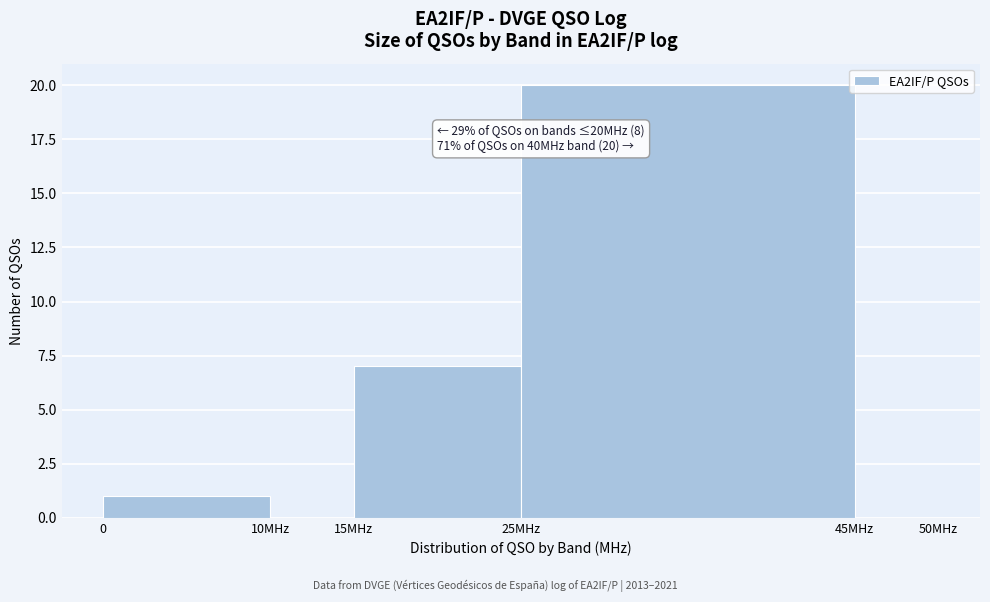

Reading left to right, what are all the values shown in this chart?

0=1	10MHz=0	15MHz=7	25MHz=20	45MHz=0